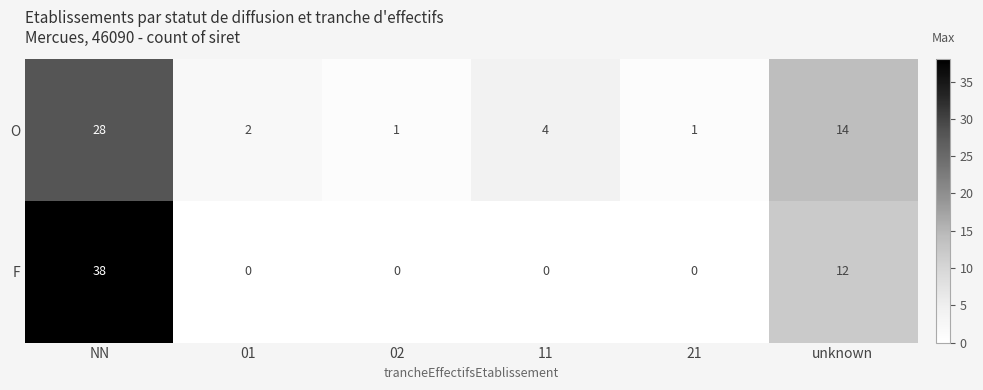

What is the difference between the maximum and second lowest values in the O series?

27